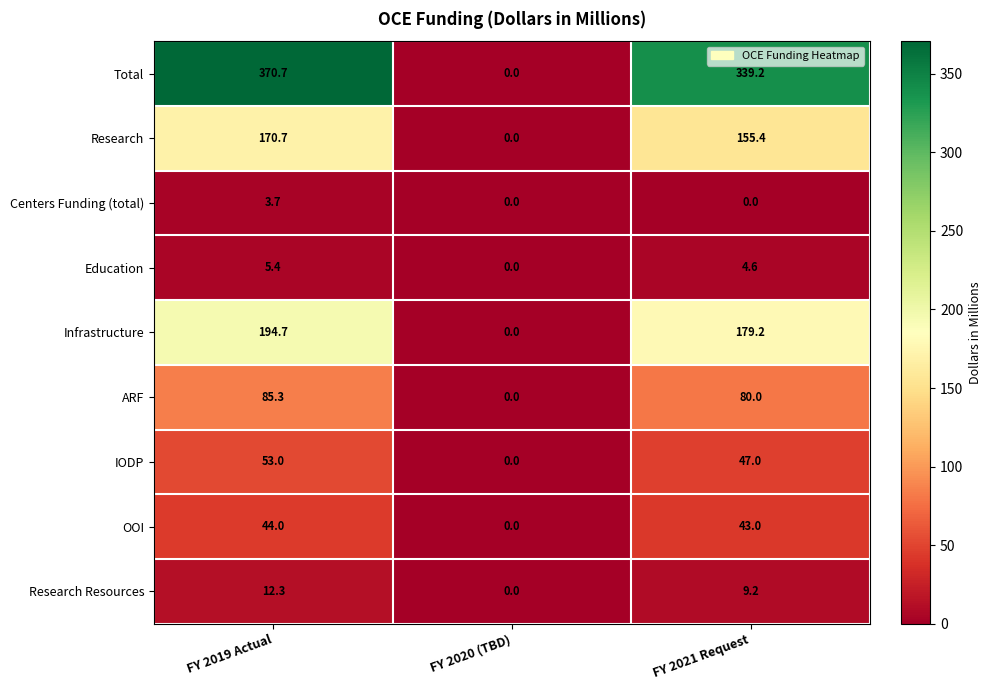

The value of Education at FY 2020 (TBD) is 3.8. True or false?

False